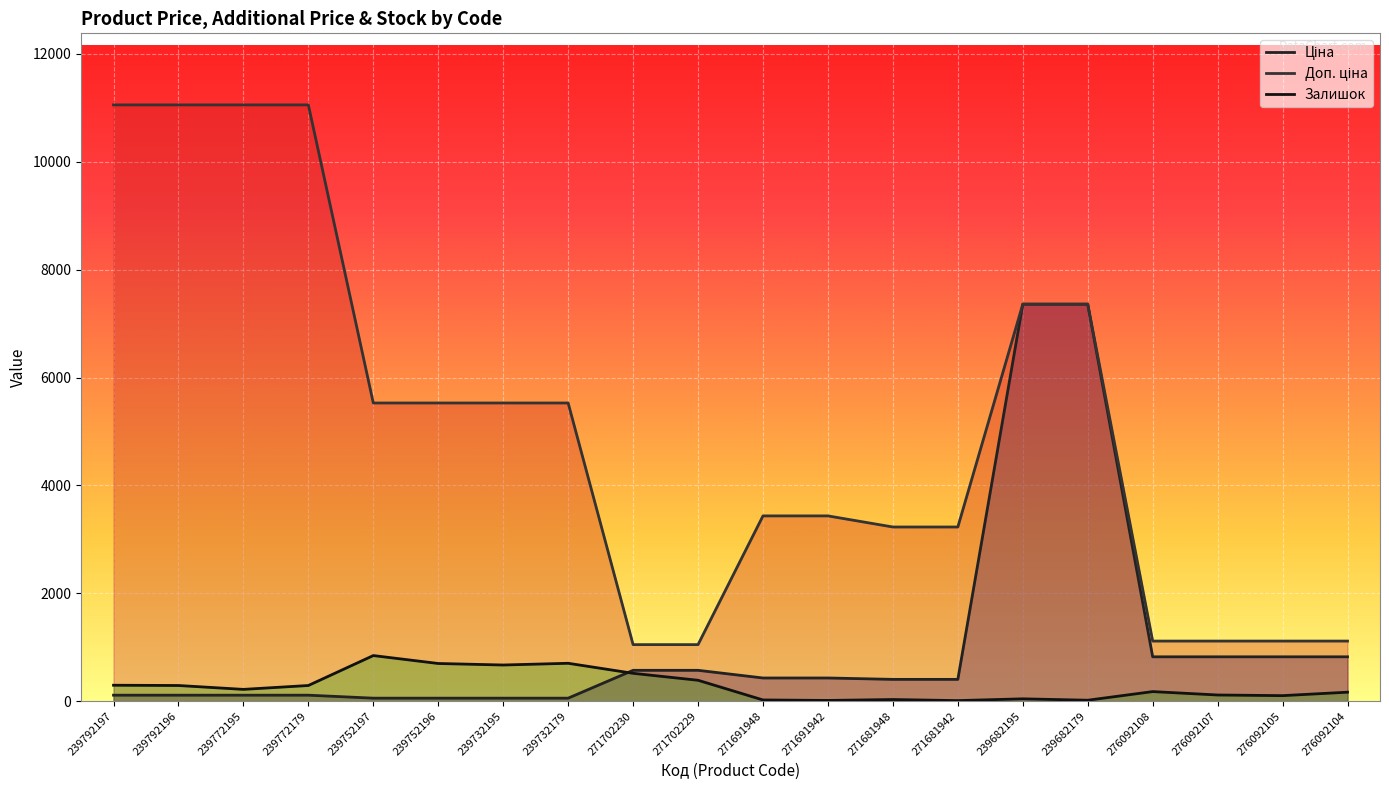

Is it true that Залишок equals 516.0 at 271702230?

True